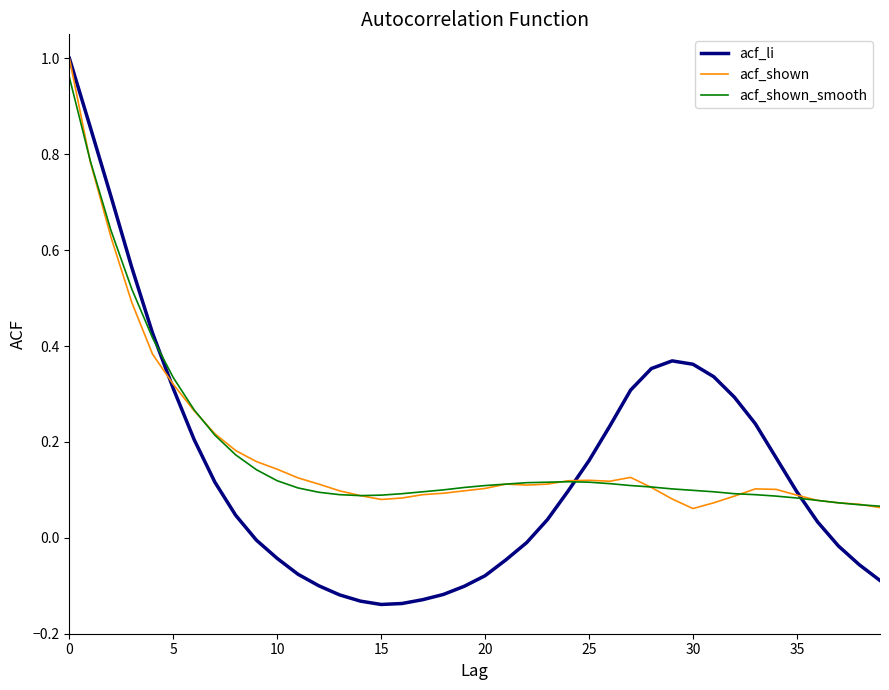

Which series has the largest range (max minus min)?

acf_li